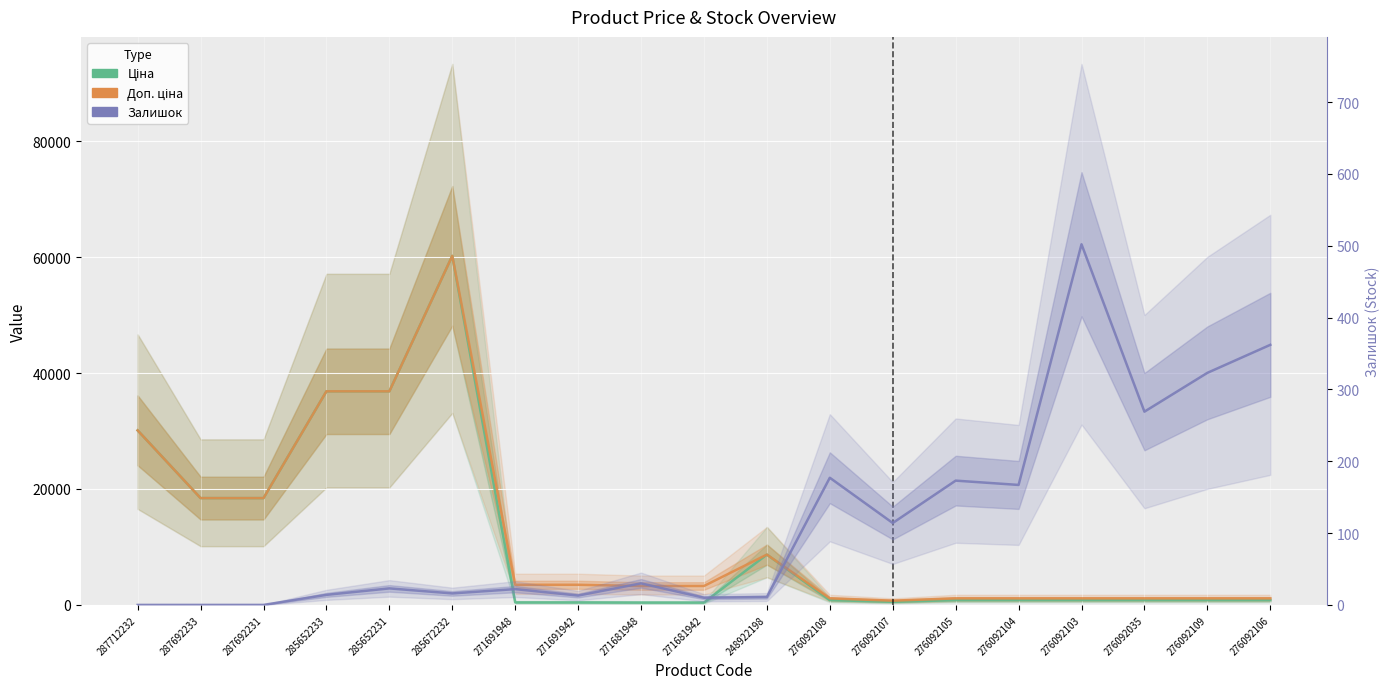

How many interior local peaks does the Залишок series have?

6